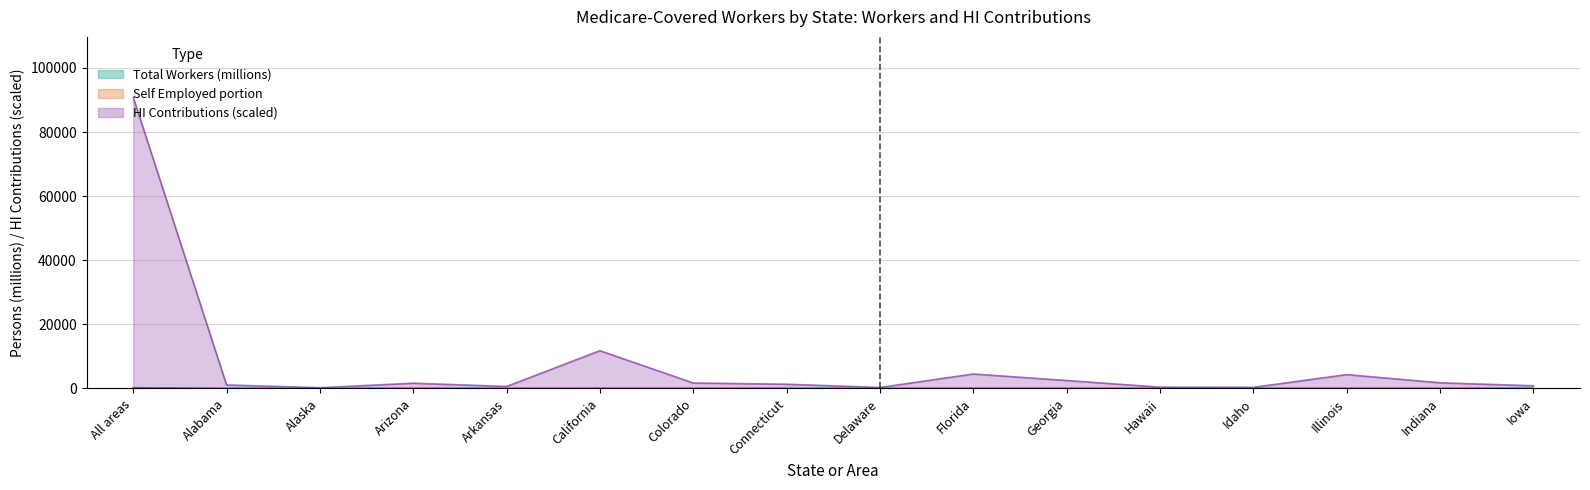

What is the label of the 6th point from the left?

California